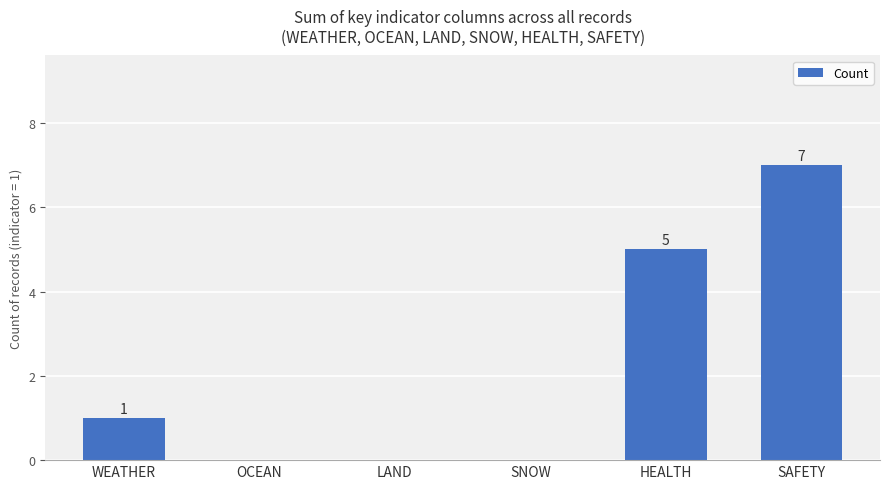

Which has a higher value, SAFETY or LAND?

SAFETY